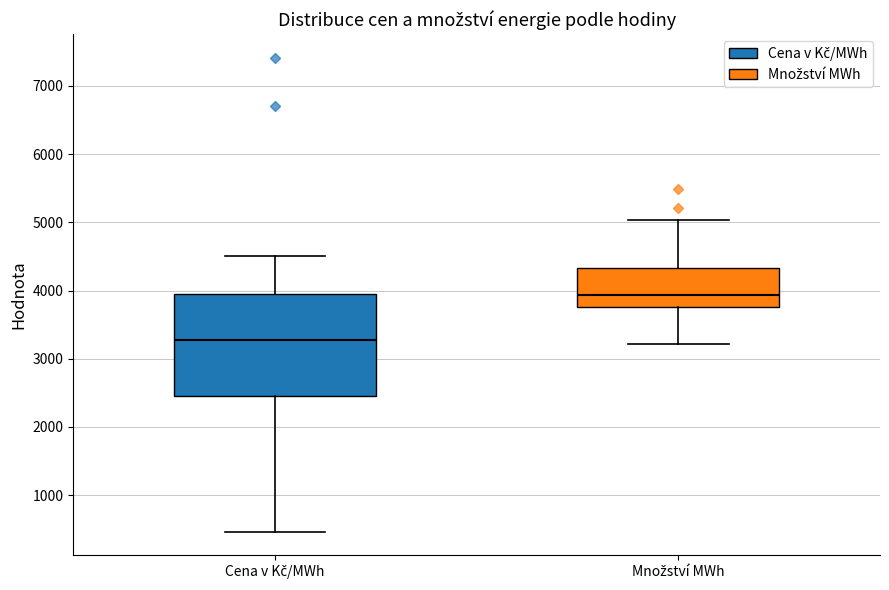

Which box has the highest median line?

Množství MWh